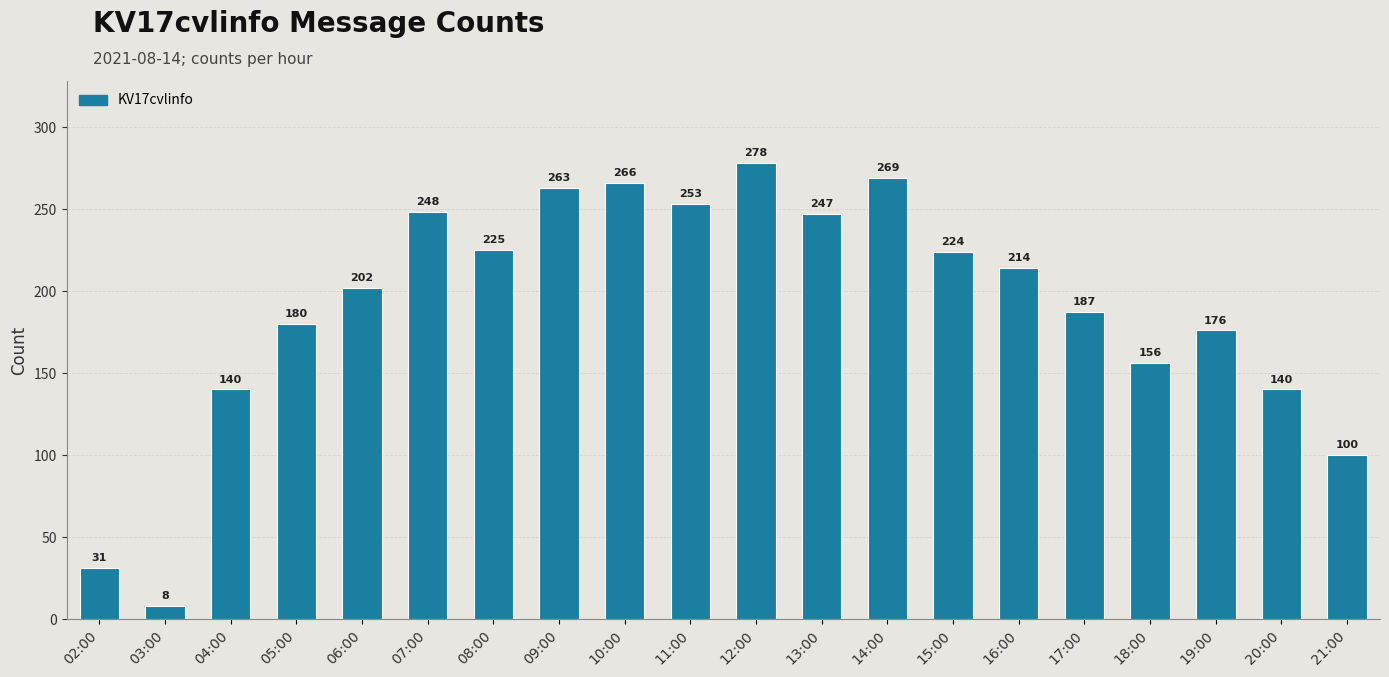

What position from the left is 14:00?

13